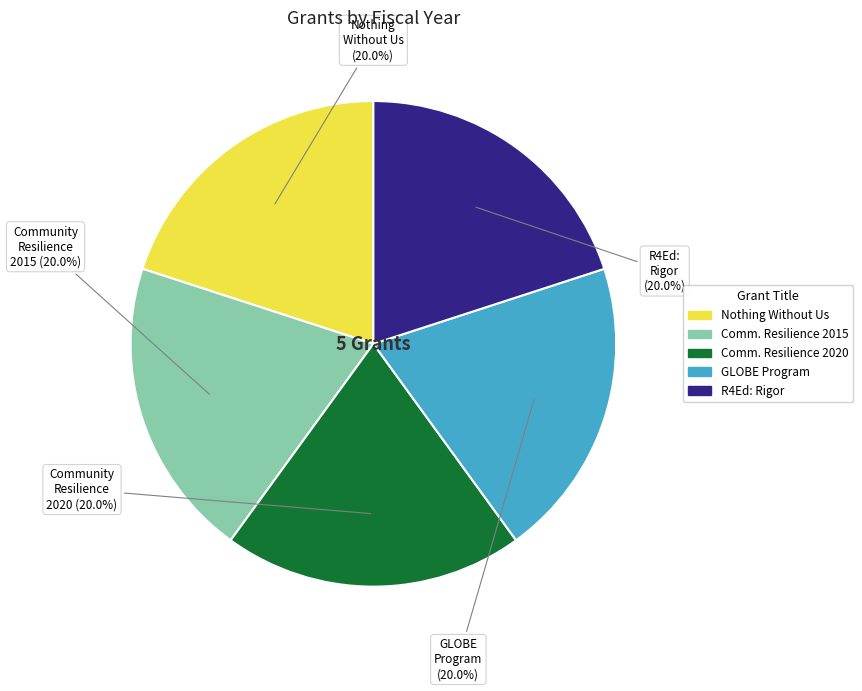

Is there any slice that represents more than half of the pie?

No